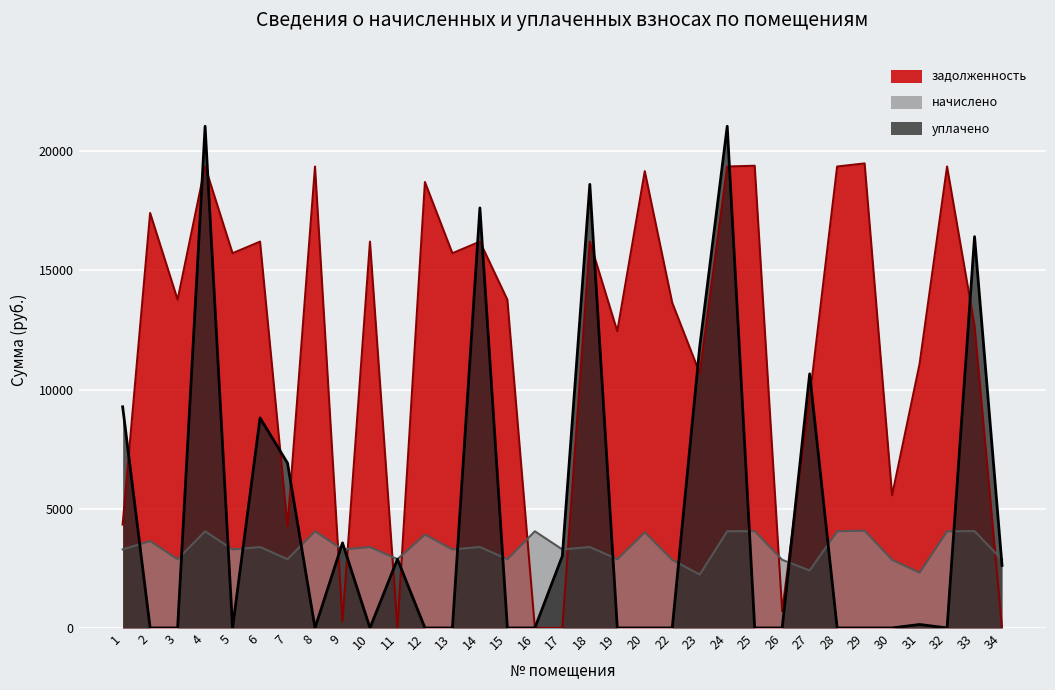

Does the chart display data point markers on the line(s)?

No